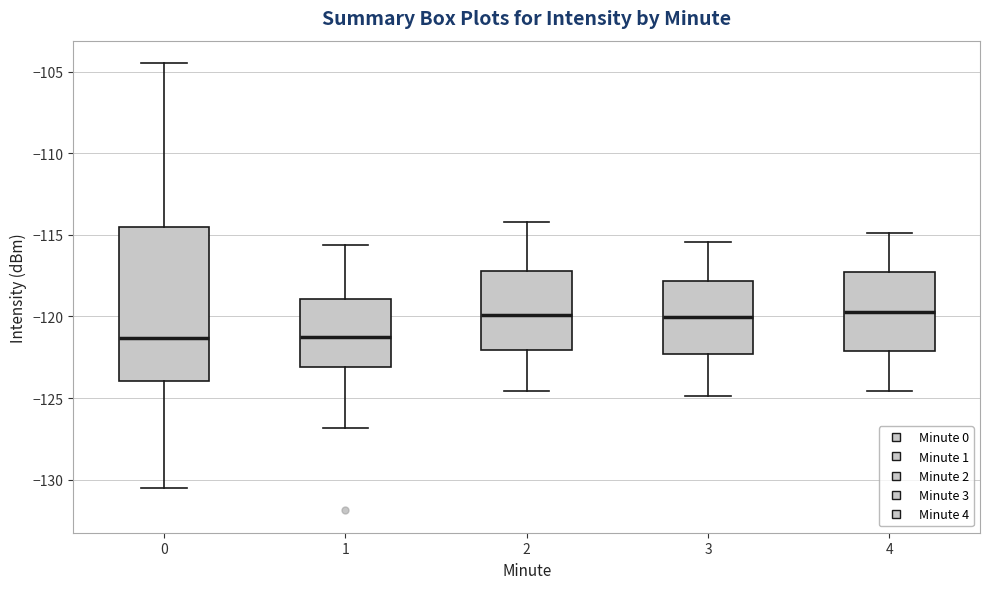

Comparing the boxes themselves (not the whiskers), which one is the tallest?

0